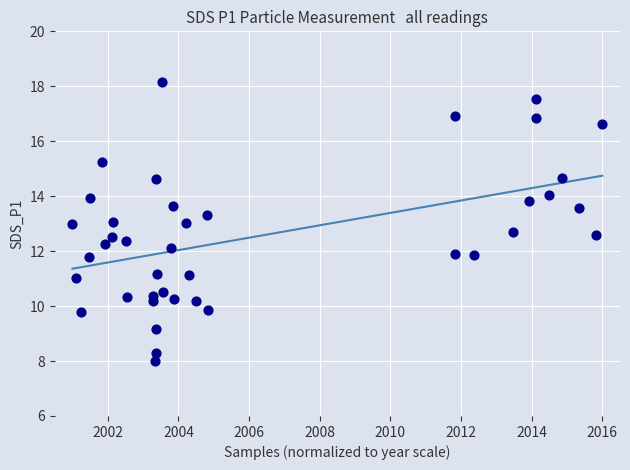

What is the range of X values (max minus min)?

15.0